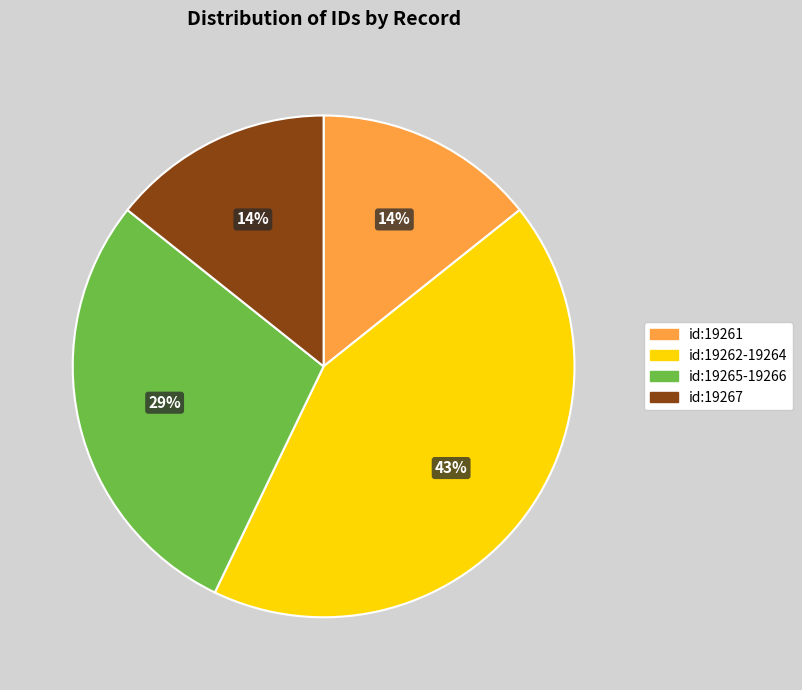

Is it true that id:19262-19264 is 56% of the pie?

False